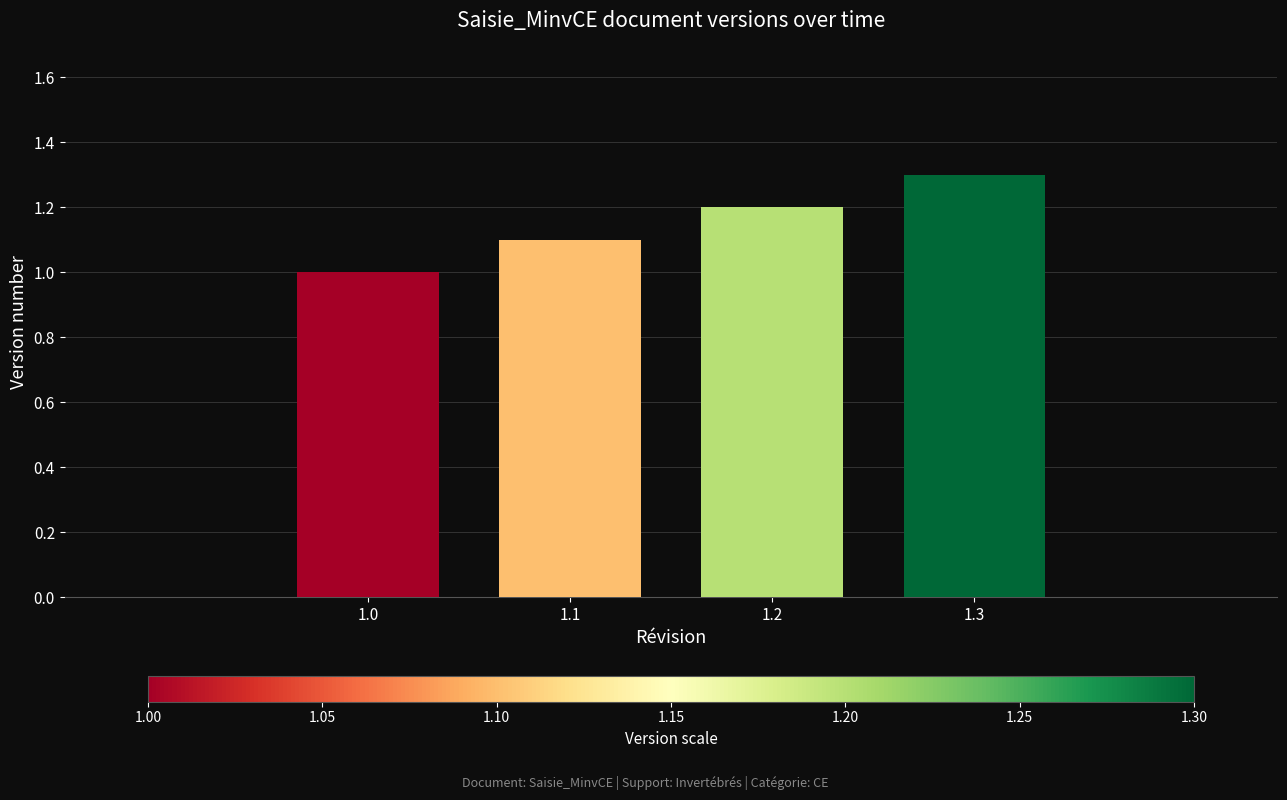

What is the value of the 1st bar from the left?

1.0